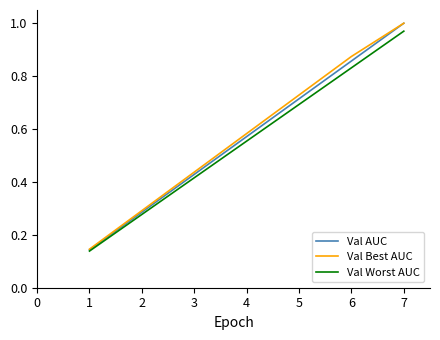

How many lines are shown in the chart?

3